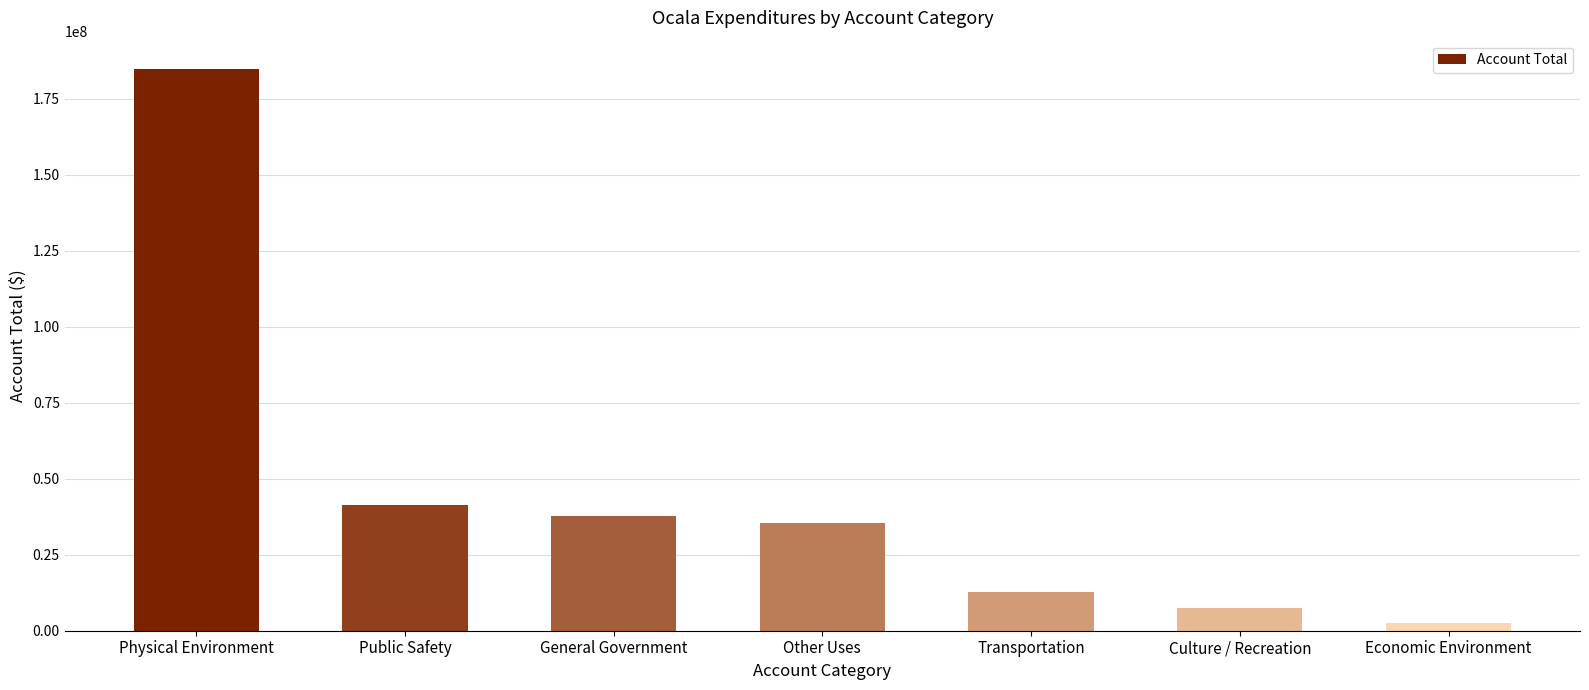

Reading left to right, extract all data points from this chart.

184918841	41365039	37611900	35592550	12805692	7530963	2643140